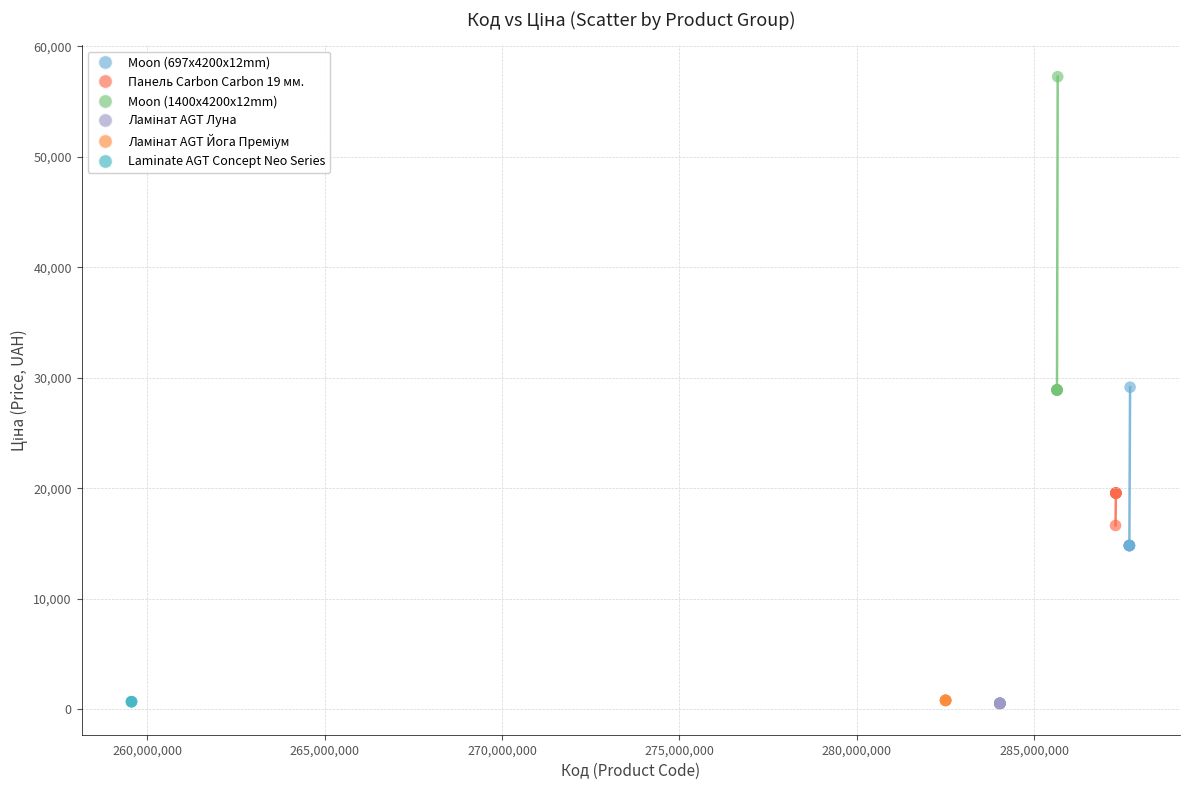

Which series contains the highest Y value?

Moon (1400x4200x12mm)